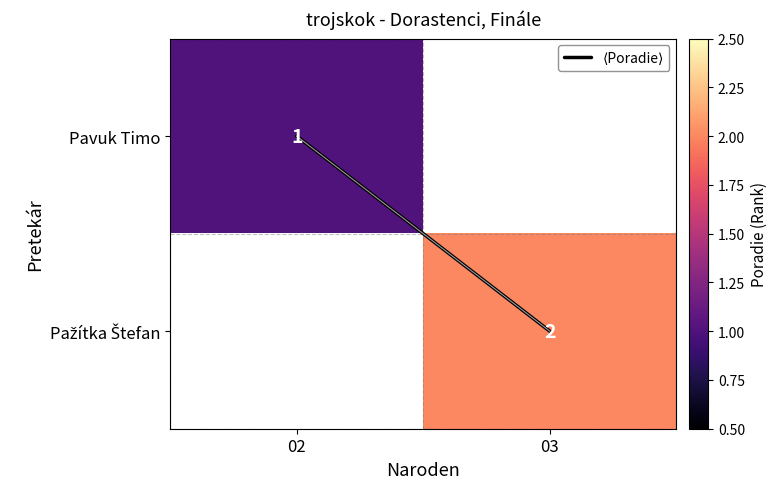

Count the number of categories in the chart.

2